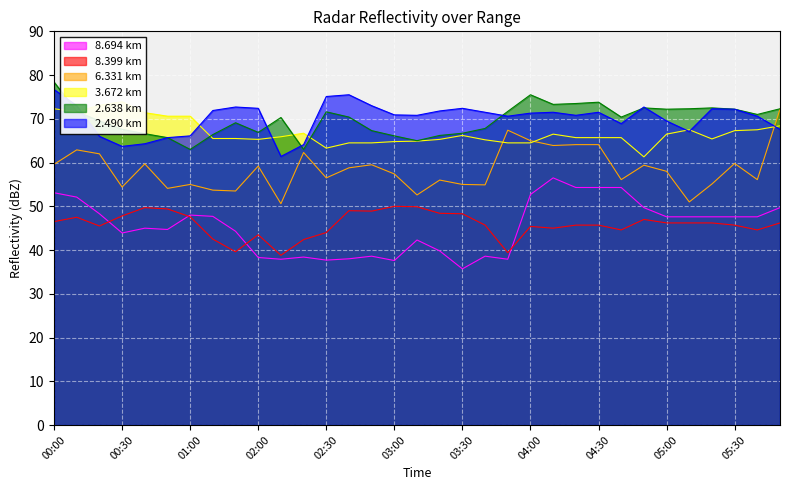

What is the label of the 4th point from the right?

05:20